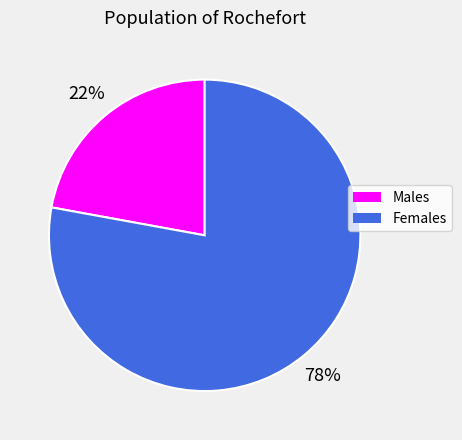

What percentage is the Females slice, to the nearest percent?

78%